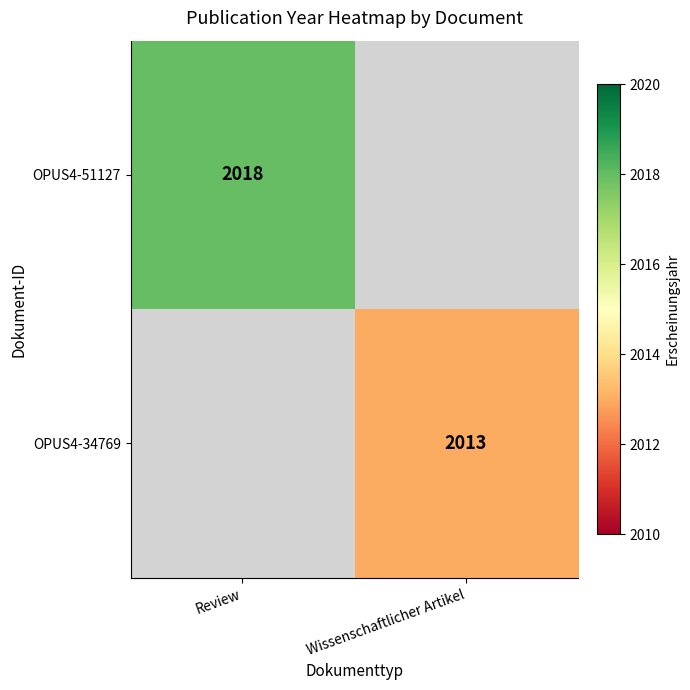

True or false: OPUS4-51127 has a value of 3012 at Review.

False